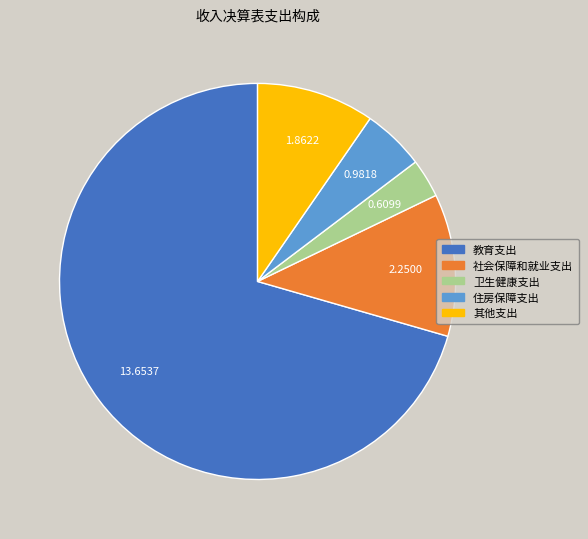

How many slices are in this pie chart?

5